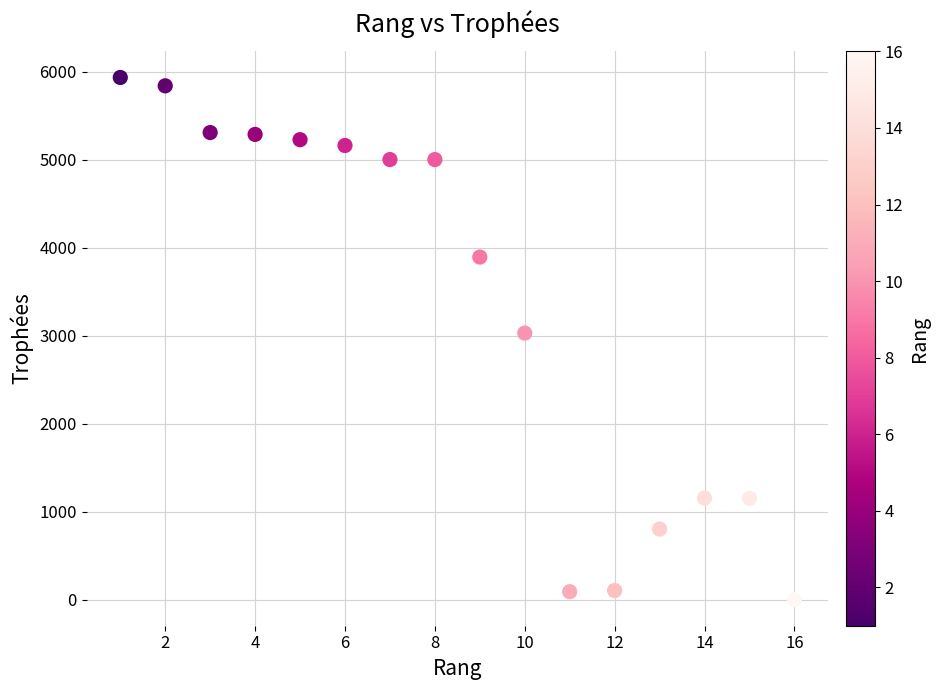

What is the range of X values (max minus min)?

15